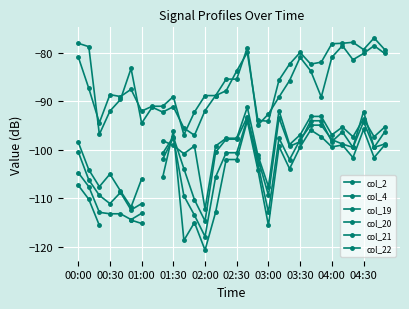

Which series has the largest range (max minus min)?

col_22